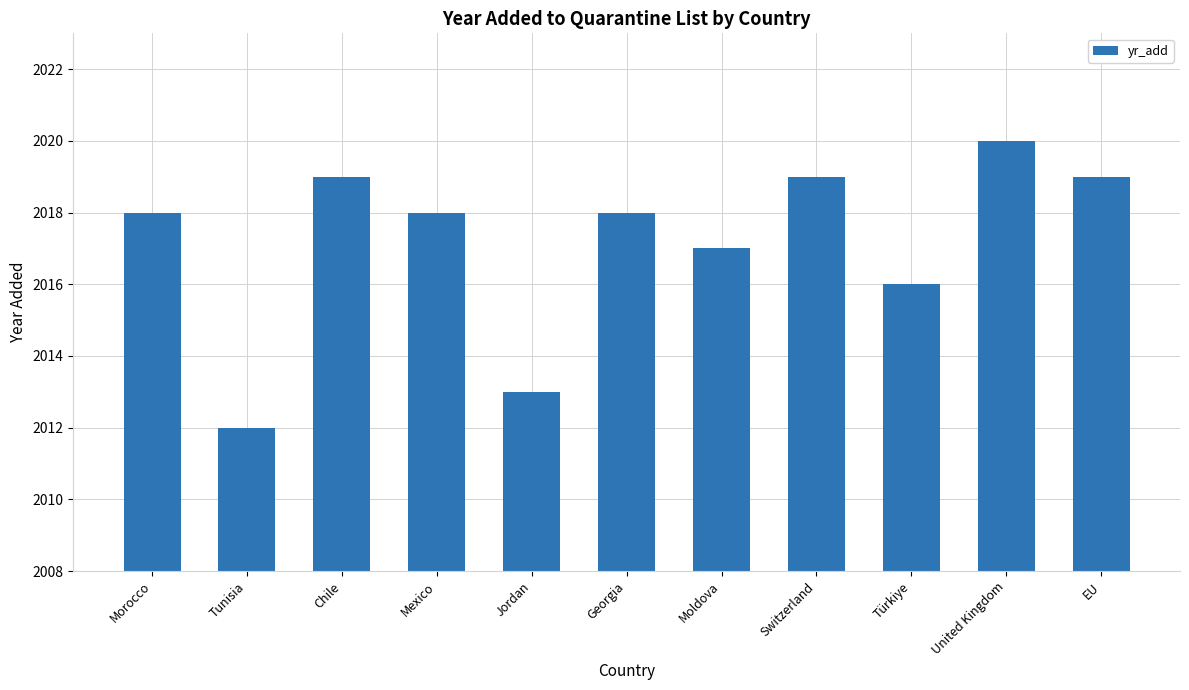

What is the difference between the values at Tunisia and Morocco?

6